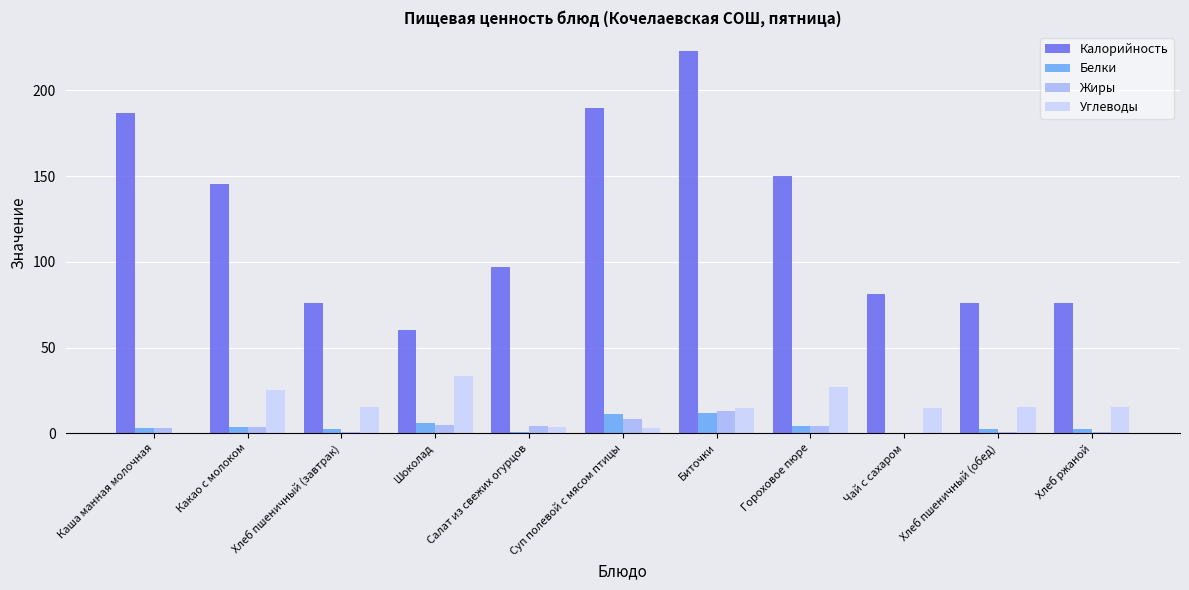

What is the sum of all Углеводы values?

166.8